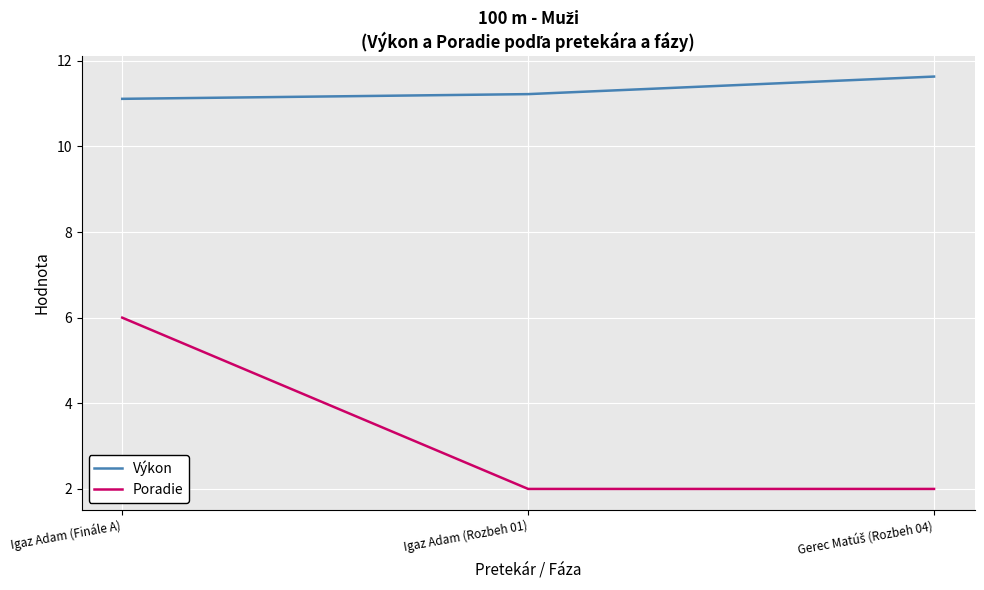

True or false: Výkon has a value of 4.0 at Igaz Adam (Finále A).

False